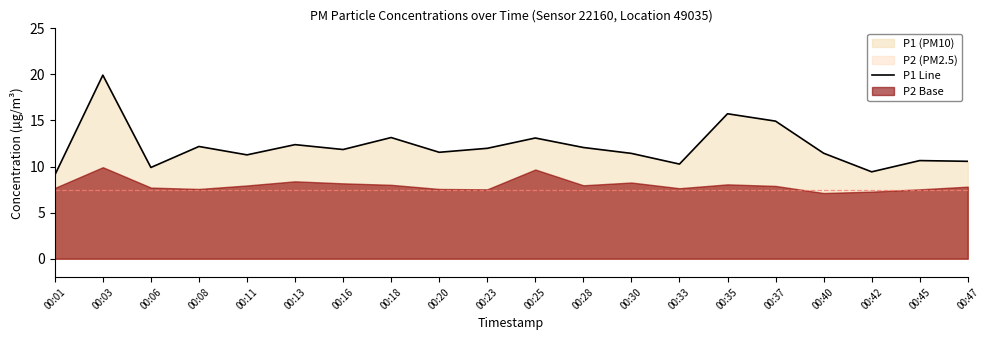

Reading left to right, list all the values displayed in this chart.

9.1	19.9	9.9	12.2	11.3	12.4	11.8	13.2	11.6	12.0	13.1	12.1	11.4	10.3	15.7	14.9	11.4	9.4	10.7	10.6